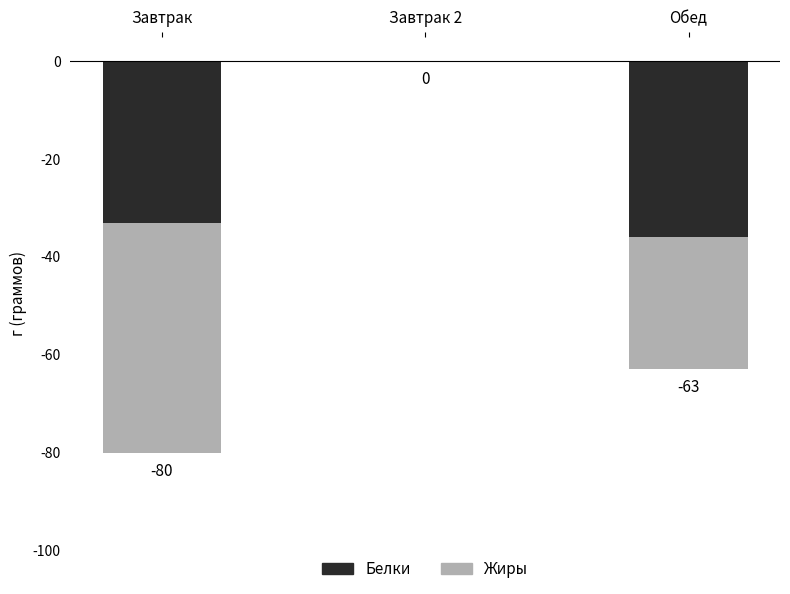

What is the sum of all Жиры values?

-74